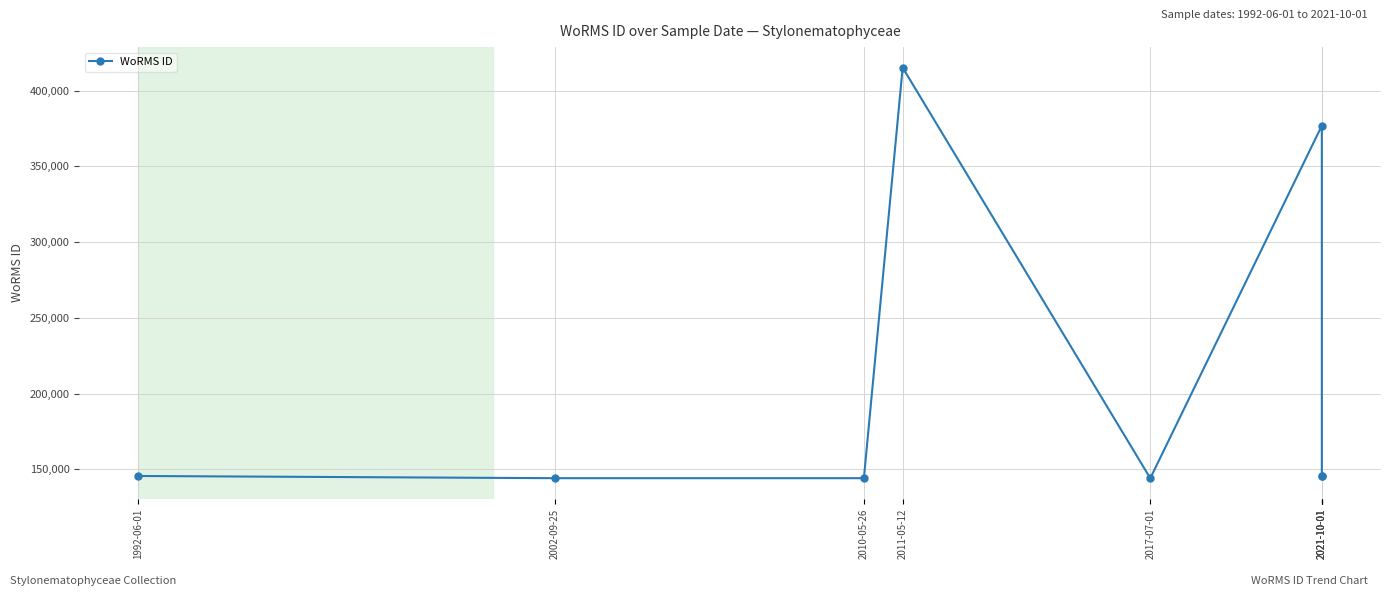

Reading left to right, list all the values displayed in this chart.

1992-06-01=145685	2002-09-25=144229	2010-05-26=144229	2011-05-12=415097	2017-07-01=144187	2021-10-01=376817	2021-10-01=145791	2021-10-01=145791